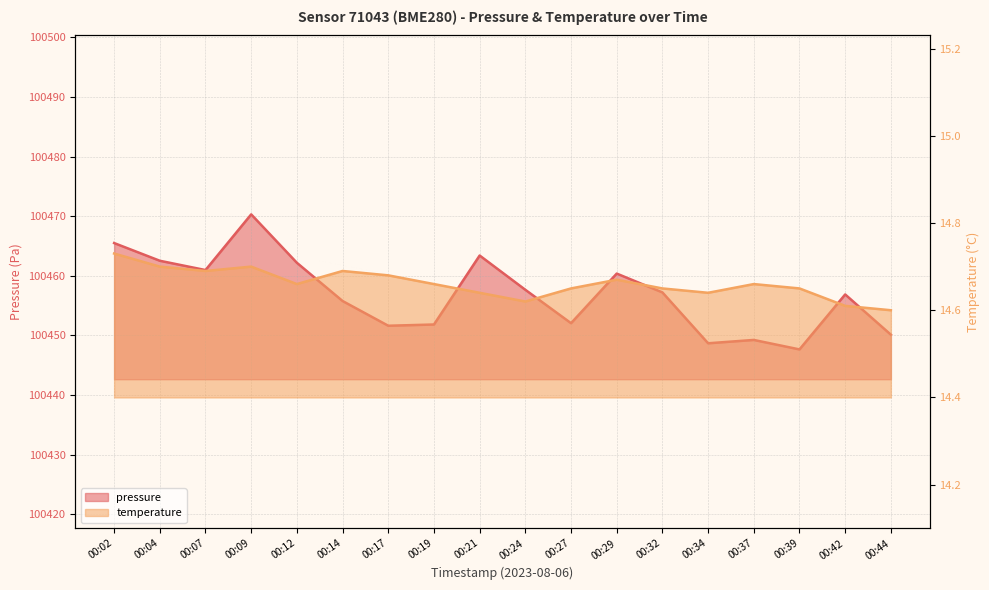

Reading left to right, what are all the values shown in this chart?

pressure: 100465.5	100462.5	100461.0	100470.3	100462.2	100455.8	100451.6	100451.8	100463.4	100457.7	100452.1	100460.4	100457.2	100448.7	100449.2	100447.7	100456.9	100450.1
temperature: 14.7	14.7	14.7	14.7	14.7	14.7	14.7	14.7	14.6	14.6	14.7	14.7	14.7	14.6	14.7	14.7	14.6	14.6